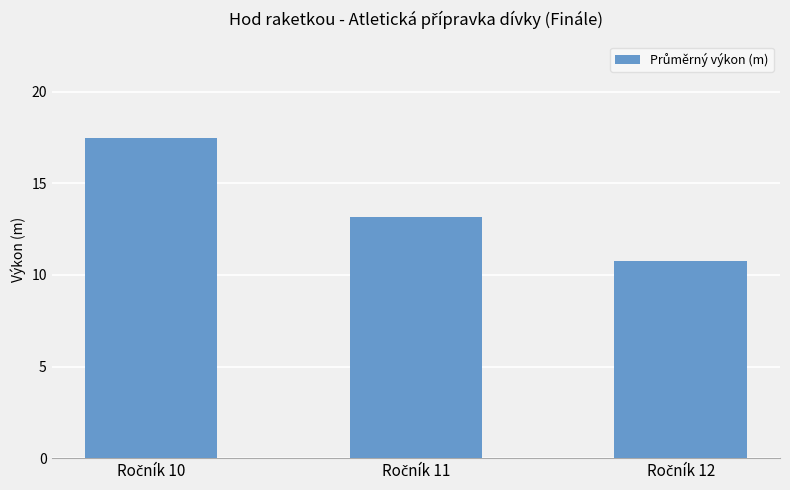

What is the greatest value displayed?

17.5